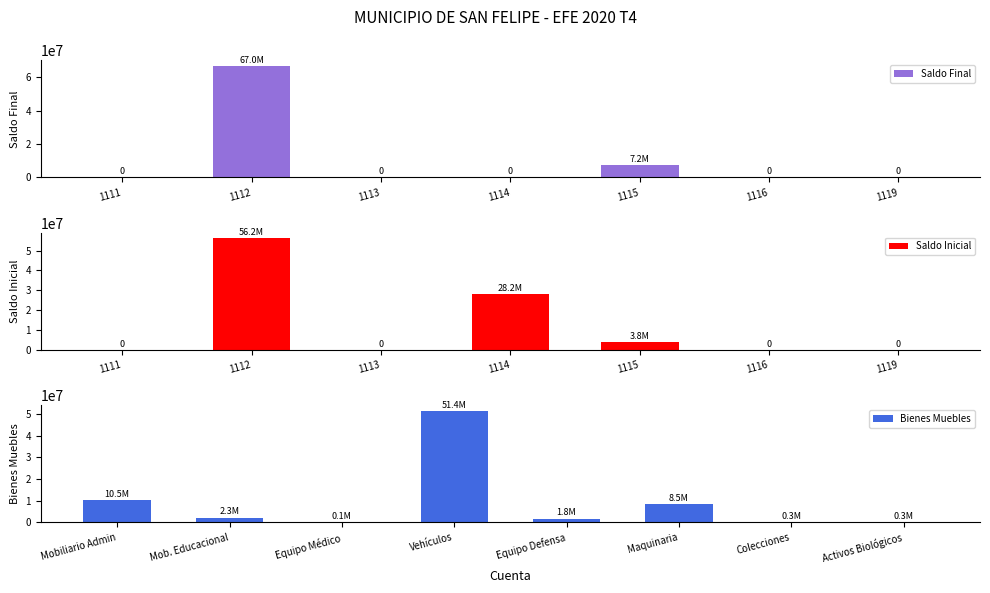

What is the sum of all Saldo Final values?

74274113.6